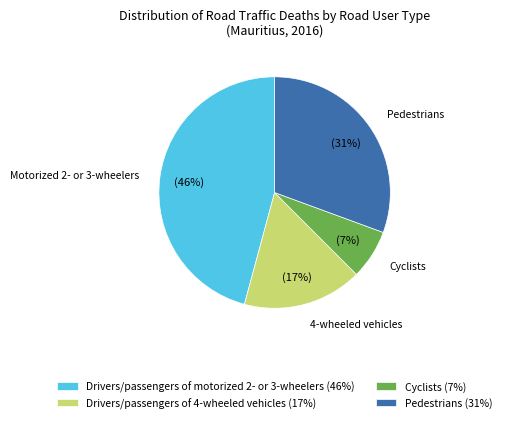

To the nearest percent, what is the difference between the largest and smallest slice percentages?

39%